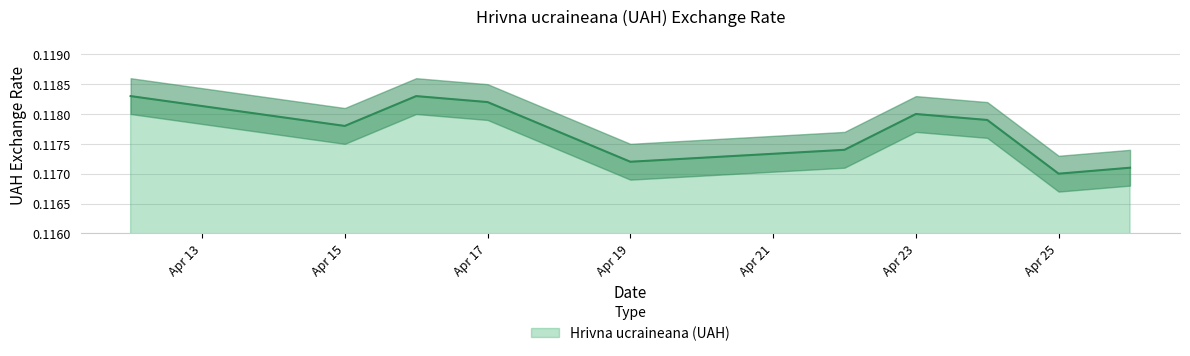

True or false: the data shows 0.1 at 2024-04-24.

False